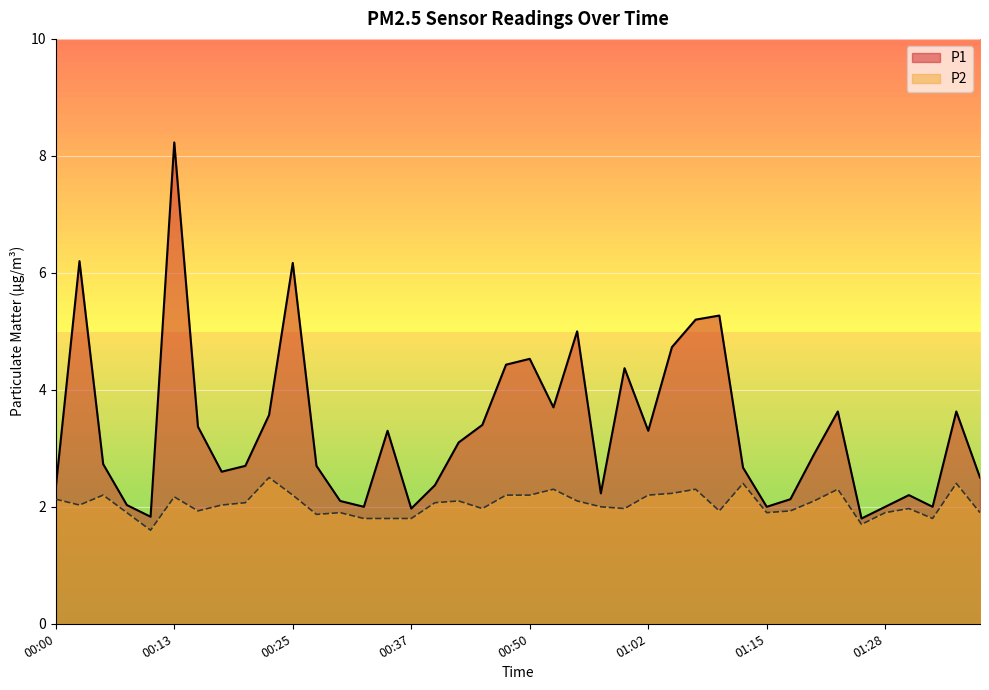

What is the total value across all series at 00:15?

5.3